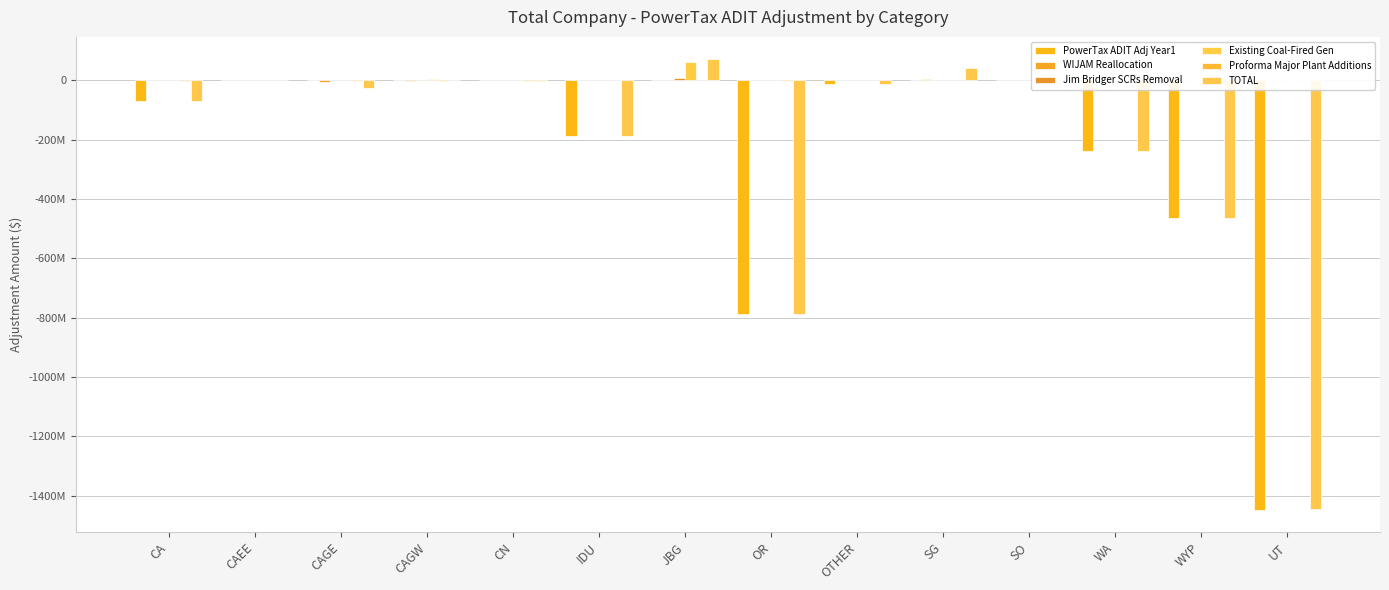

Read the PowerTax ADIT Adj Year1 value at WYP.

-463351266.0